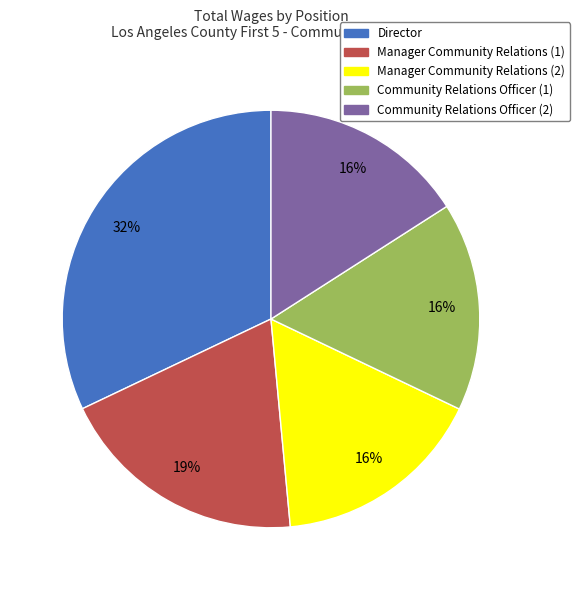

How many slices are in this pie chart?

5